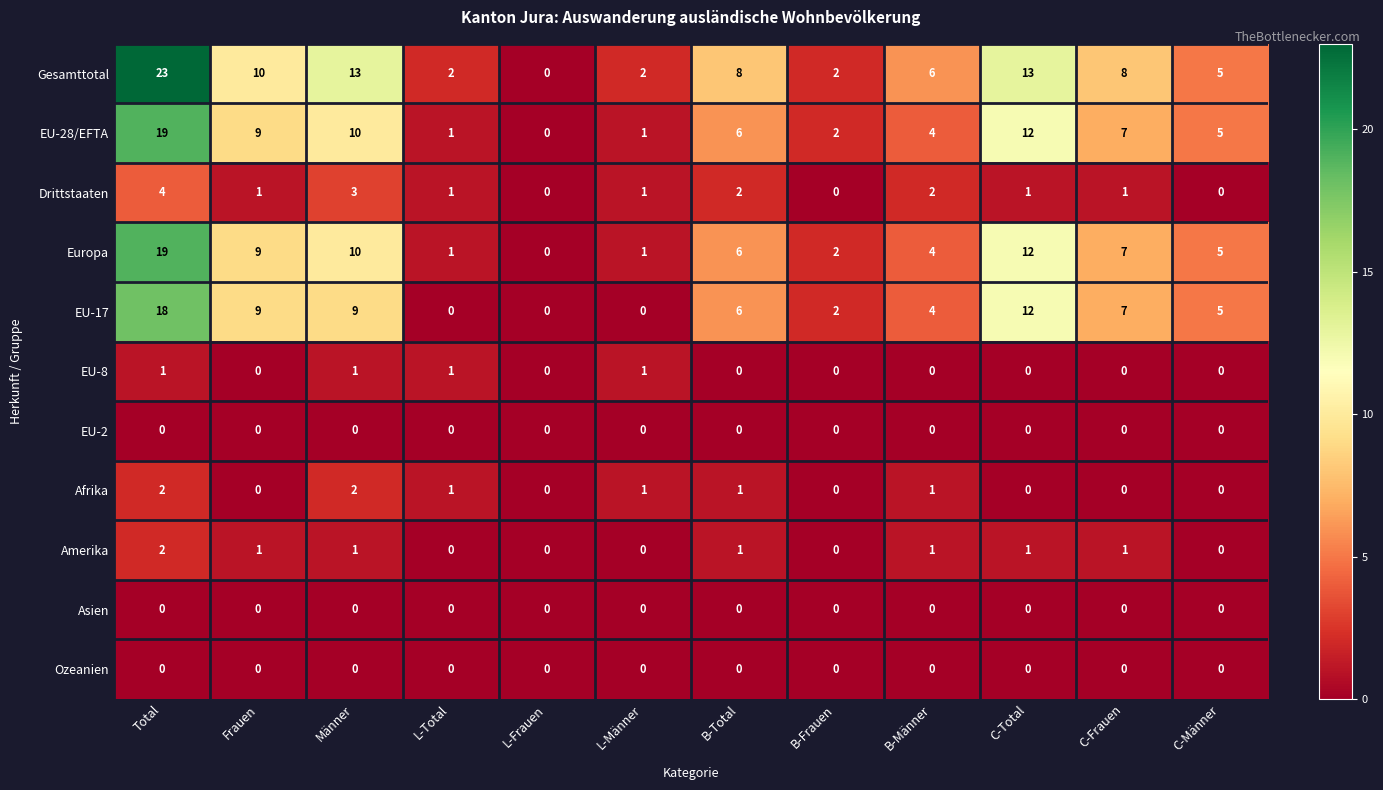

What is the difference between the highest and lowest values at C-Männer?

5